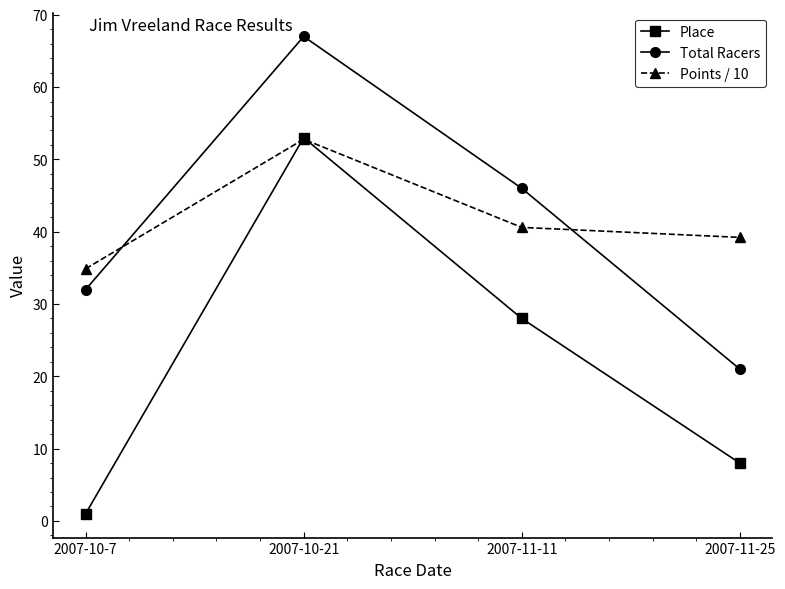

Reading left to right, list all the values displayed in this chart.

Place: 1.0	53.0	28.0	8.0
Total Racers: 32.0	67.0	46.0	21.0
Points / 10: 34.9	52.8	40.6	39.2